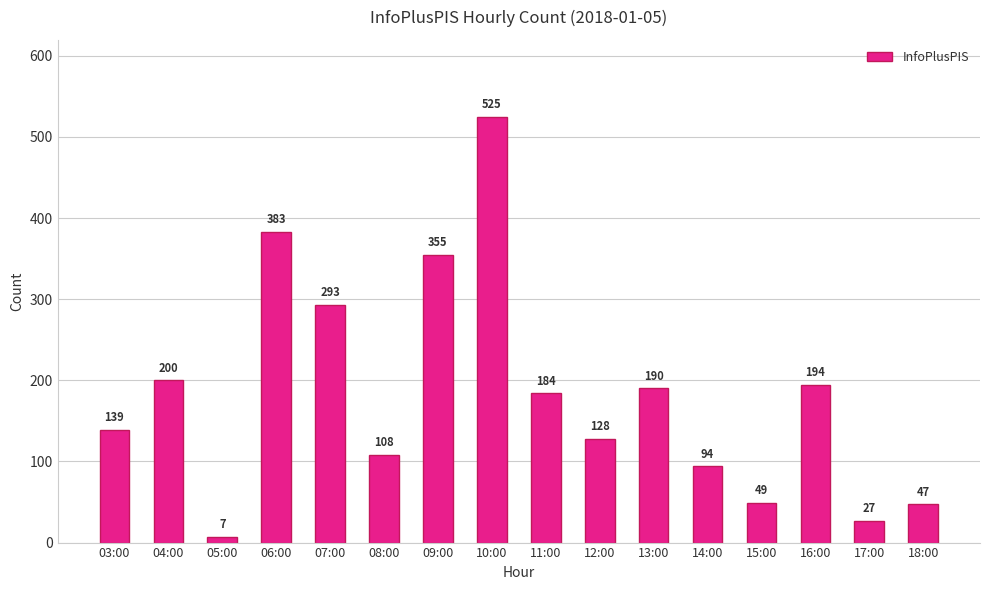

The chart shows a value of 91 at 09:00. True or false?

False